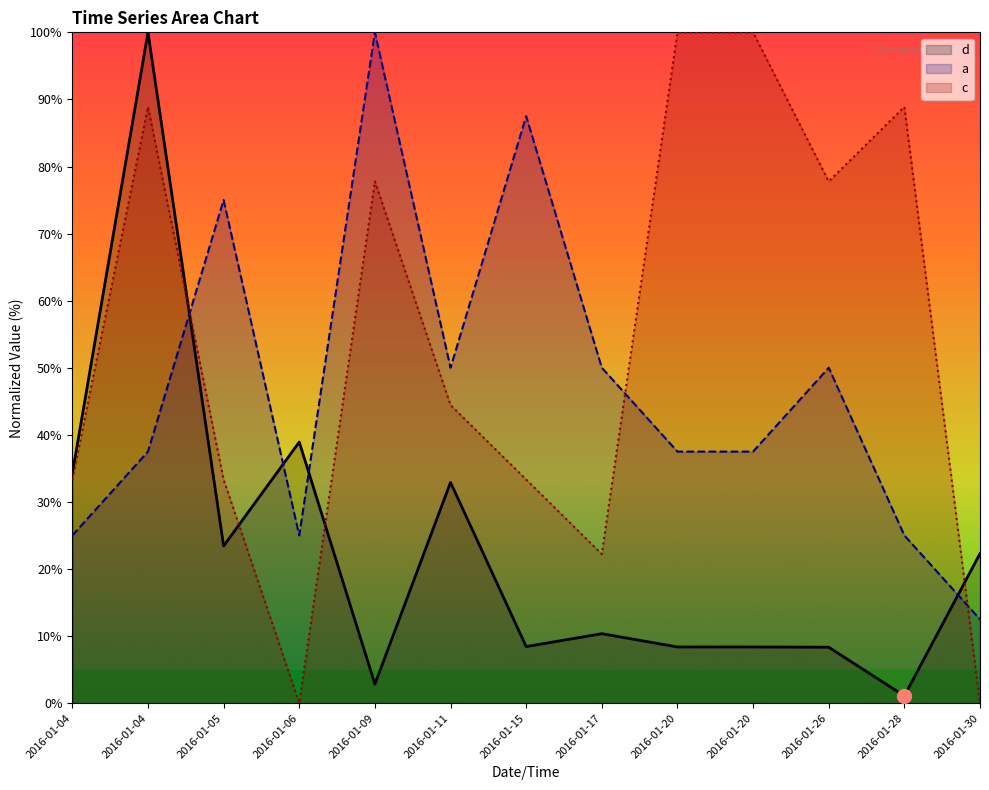

What are all the series names shown in the legend?

d, a, c